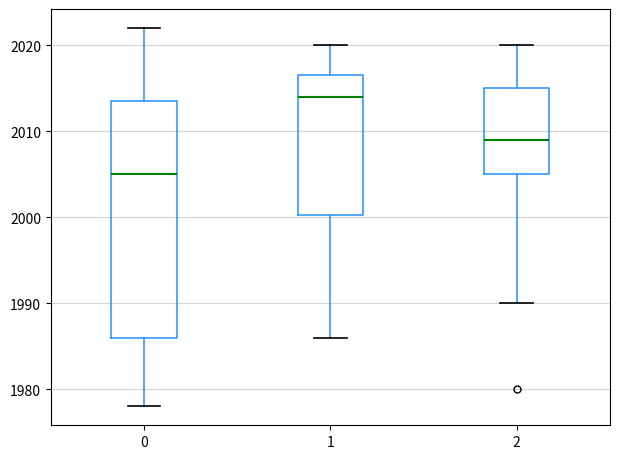

Which box has the highest median line?

1